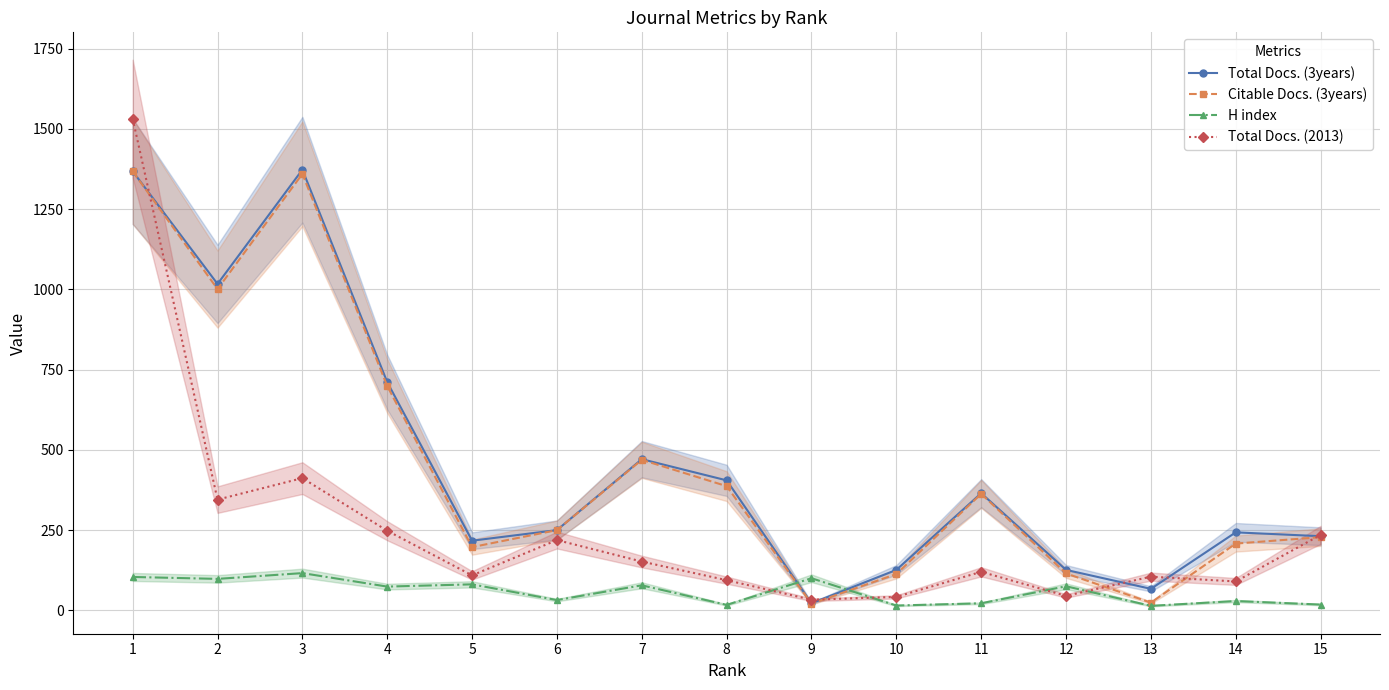

List the labels in order of Total Docs. (2013) value, largest first.

1, 3, 2, 4, 15, 6, 7, 11, 5, 13, 8, 14, 12, 10, 9